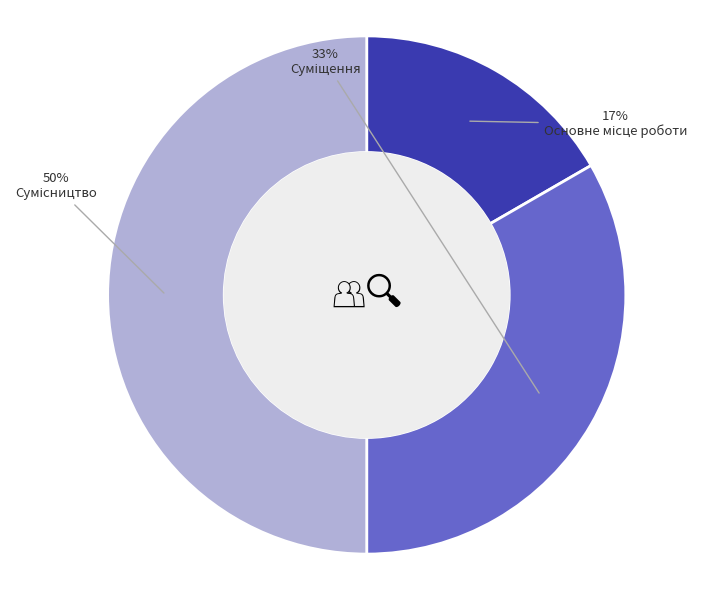

To the nearest percent, what is the difference between the largest and smallest slice percentages?

33%